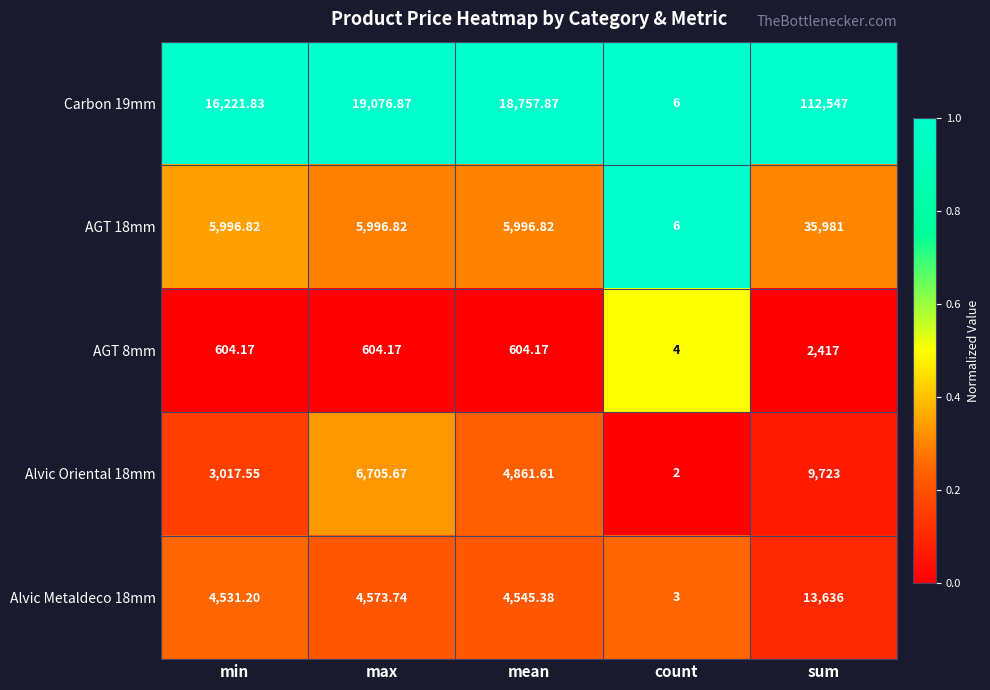

Where is Carbon 19mm nearest to the value 56276?

max